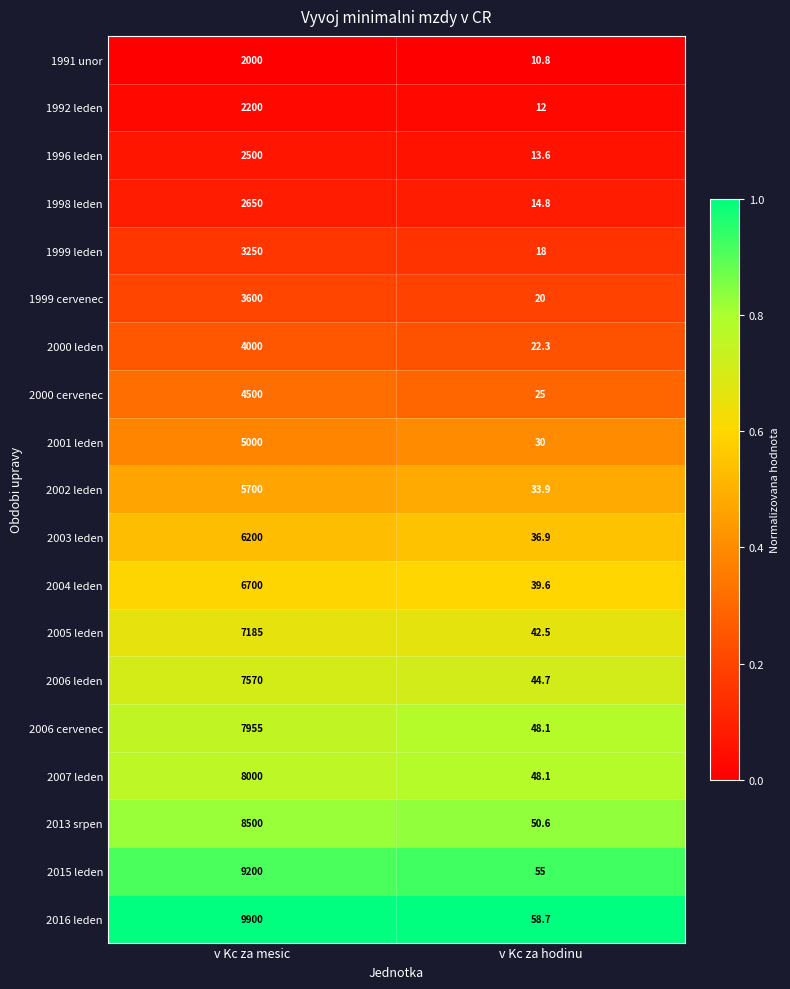

Which series has the widest spread of values?

2016 leden